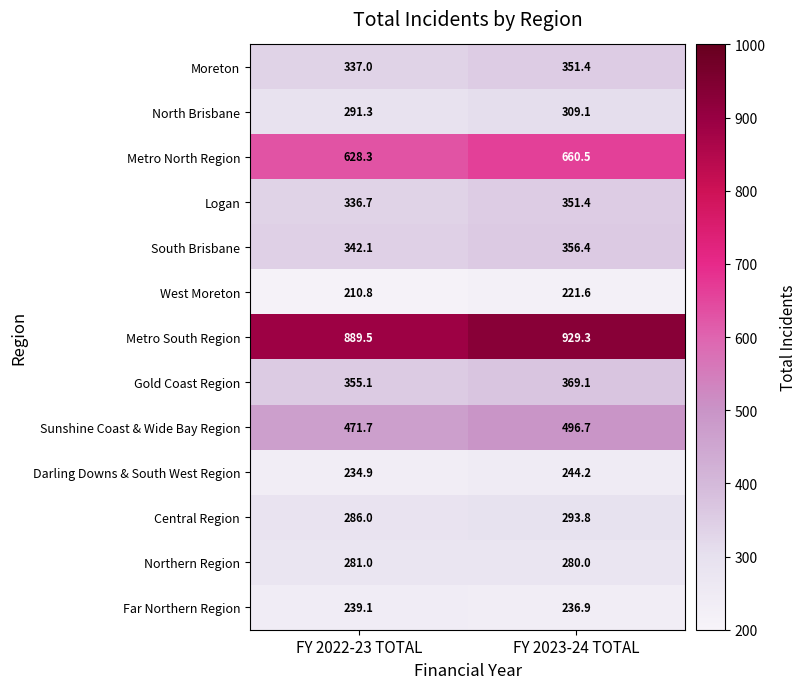

The value of Metro North Region at FY 2022-23 TOTAL is 628.3. True or false?

True